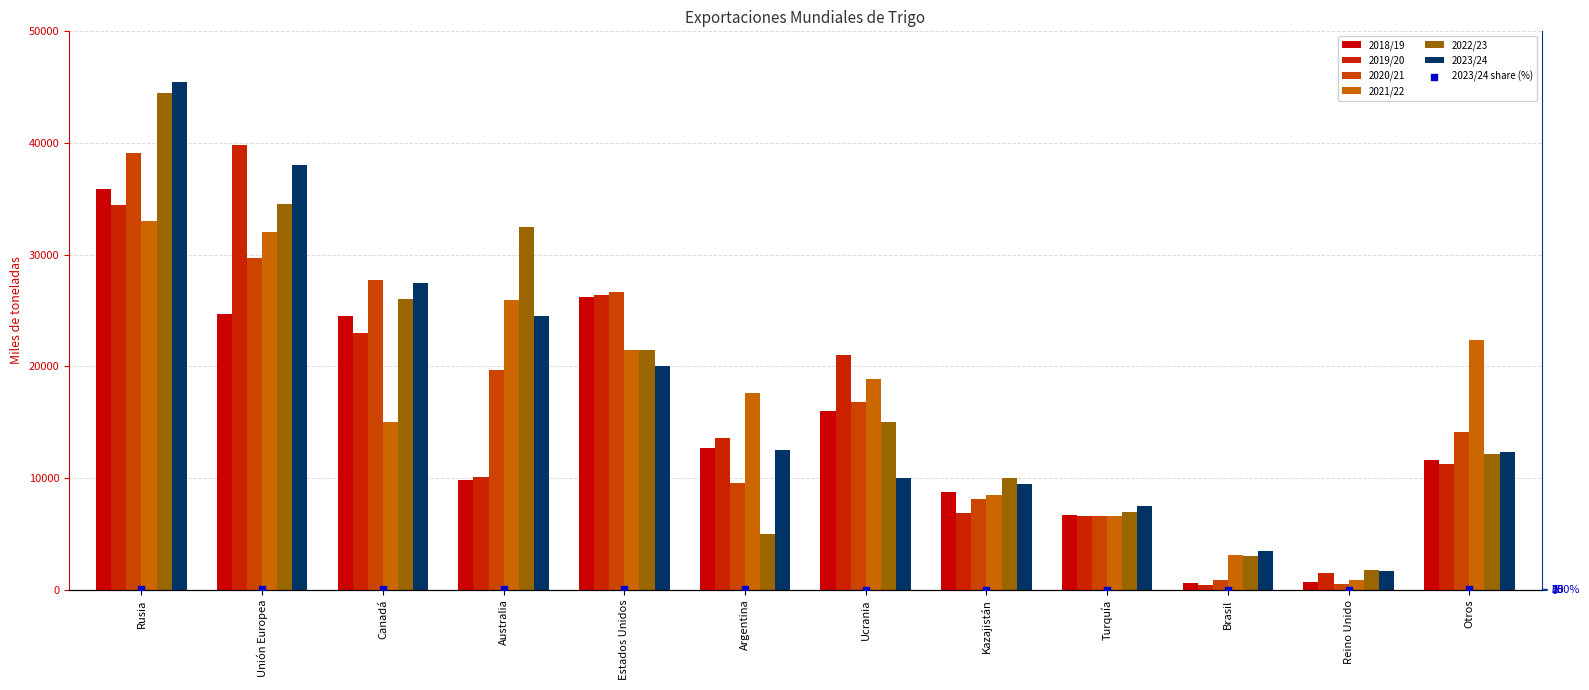

Is the value of 2019/20 at Reino Unido greater than the value of 2023/24 at Turquía?

No